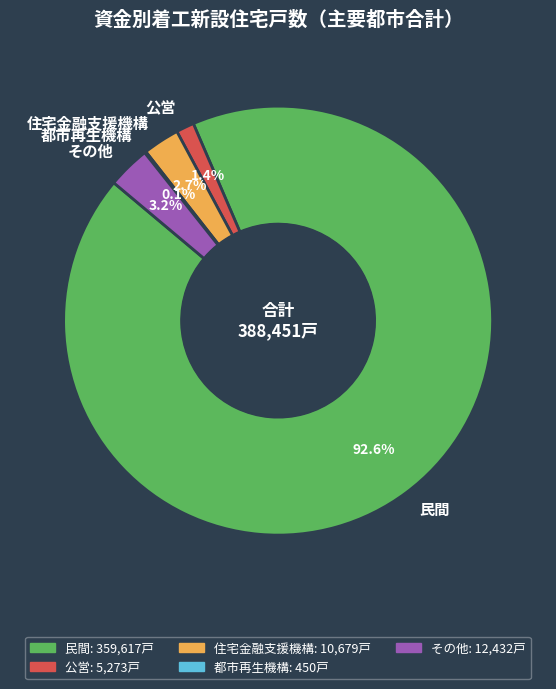

Is the sum of その他 and 民間 greater than half?

Yes